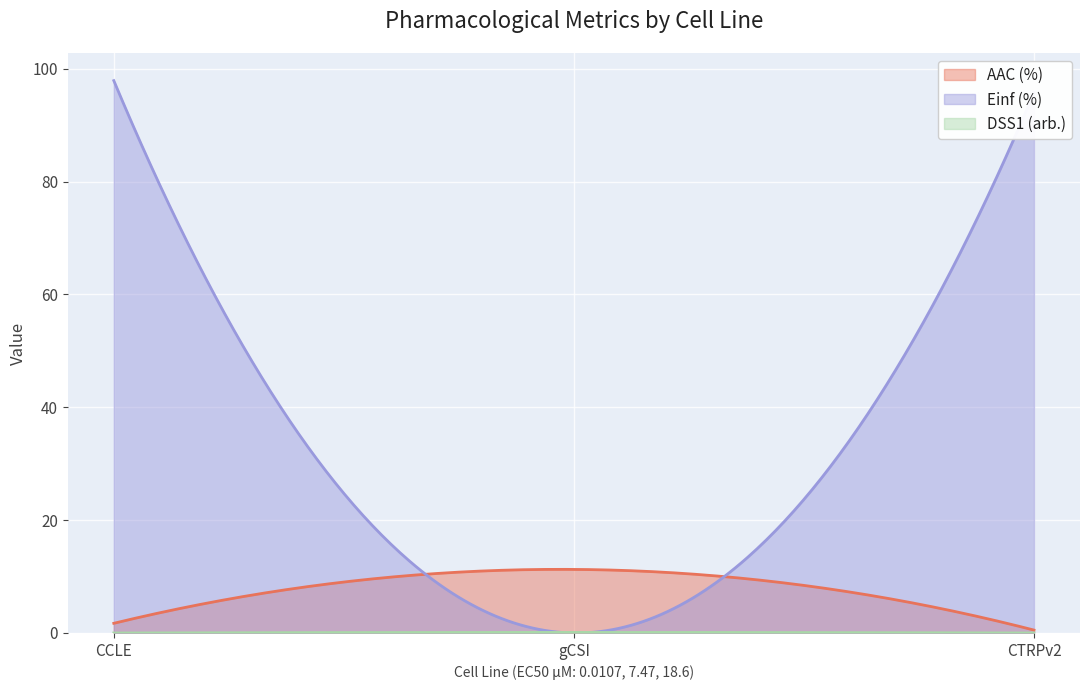

Is the value of Einf (%) at gCSI greater than the value of DSS1 (arb.) at CTRPv2?

No